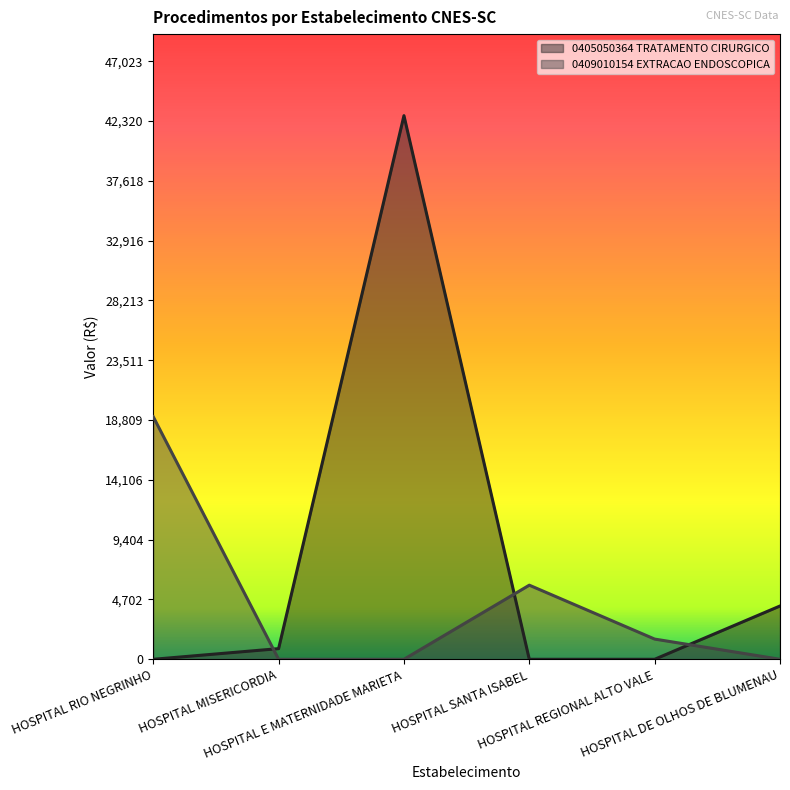

How many distinct data groups are displayed?

2